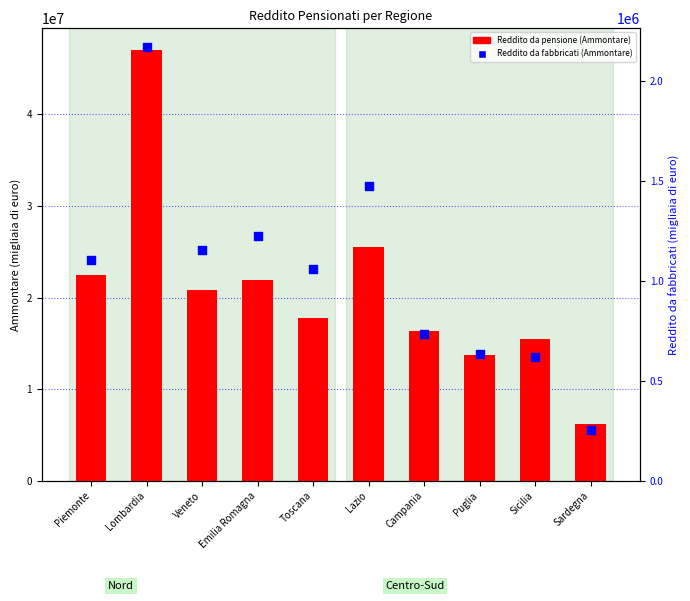

Which series has the largest total across all categories?

Reddito da pensione (Ammontare)